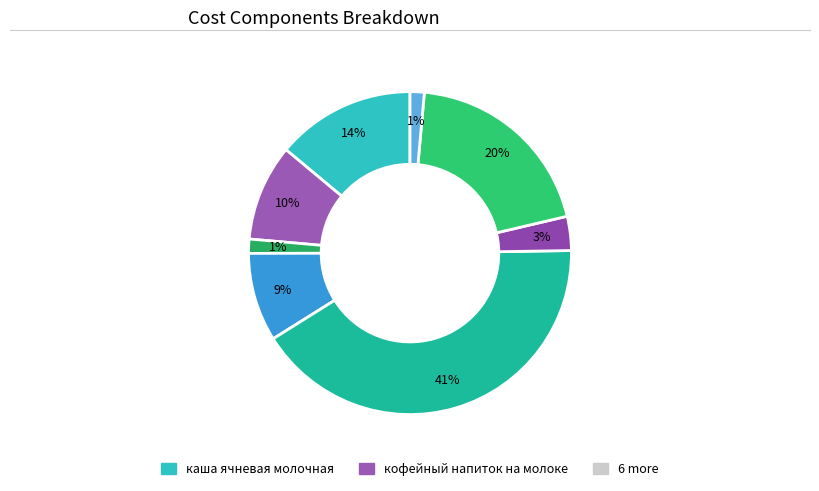

Is there a majority slice in this chart?

No